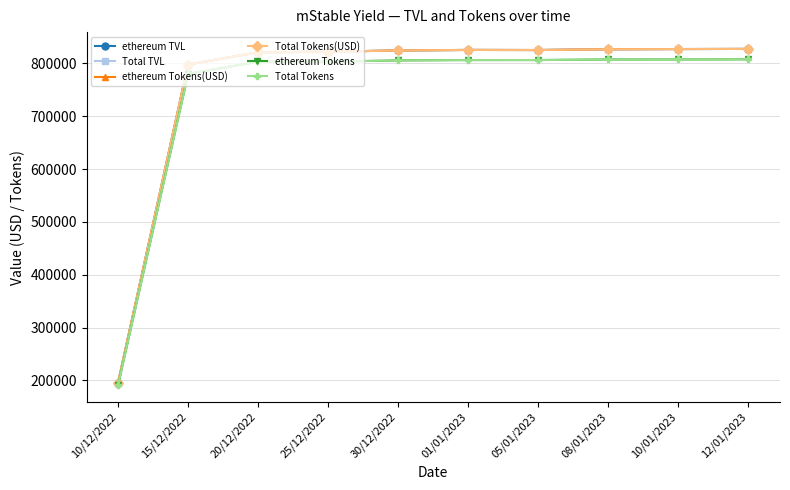

Is this an area chart (filled region under the line)?

No